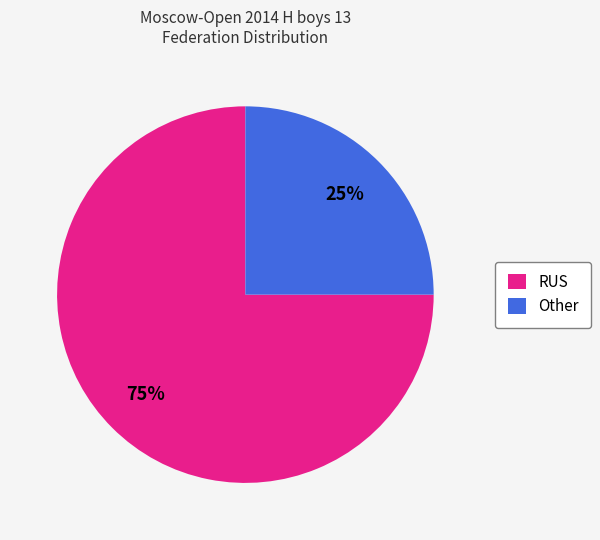

Is there a majority slice in this chart?

Yes